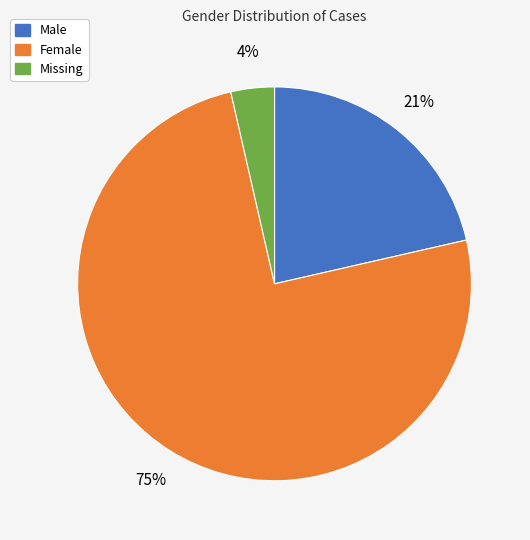

Is there any slice that represents more than half of the pie?

Yes